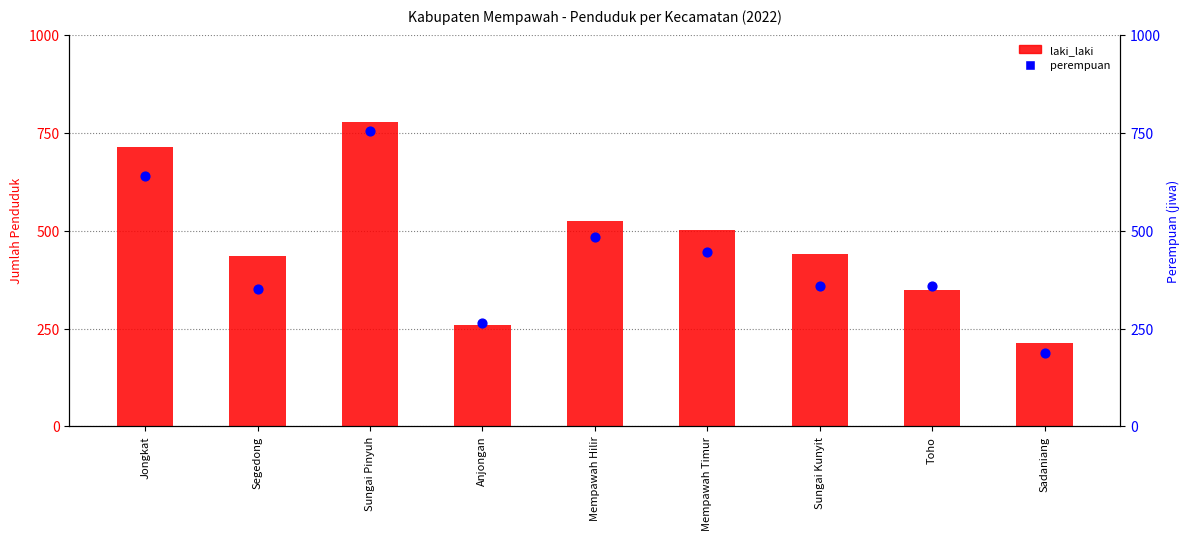

At which category is the sum across all series the highest?

Sungai Pinyuh